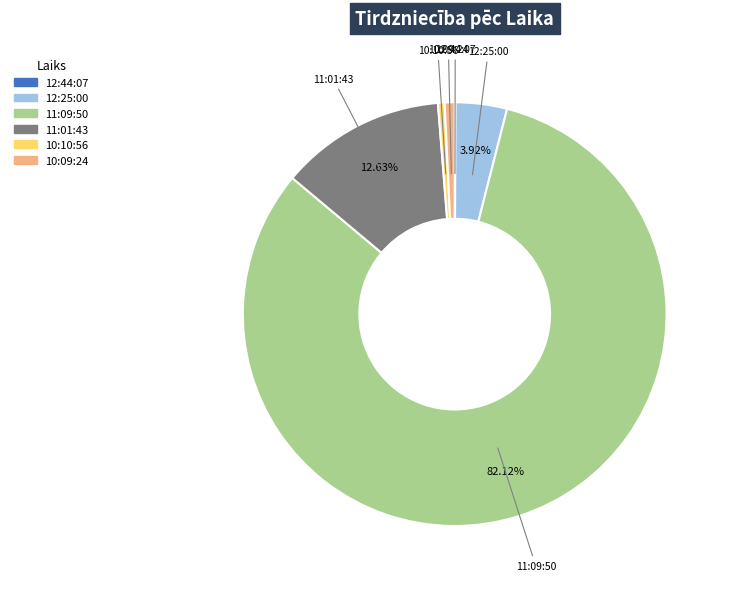

Which category accounts for the majority?

11:09:50